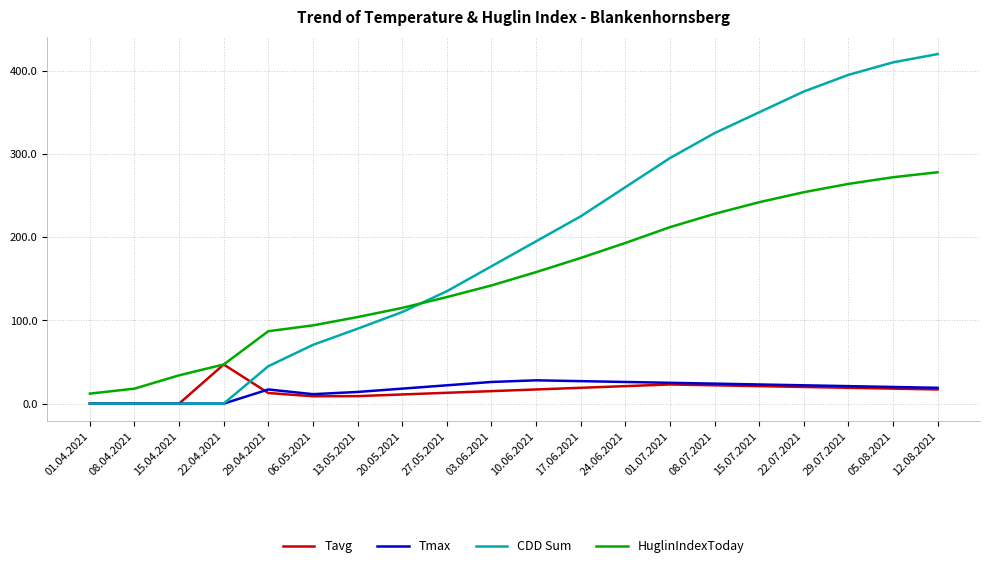

Which series ends up on top after the final intersection of HuglinIndexToday and CDD Sum?

CDD Sum